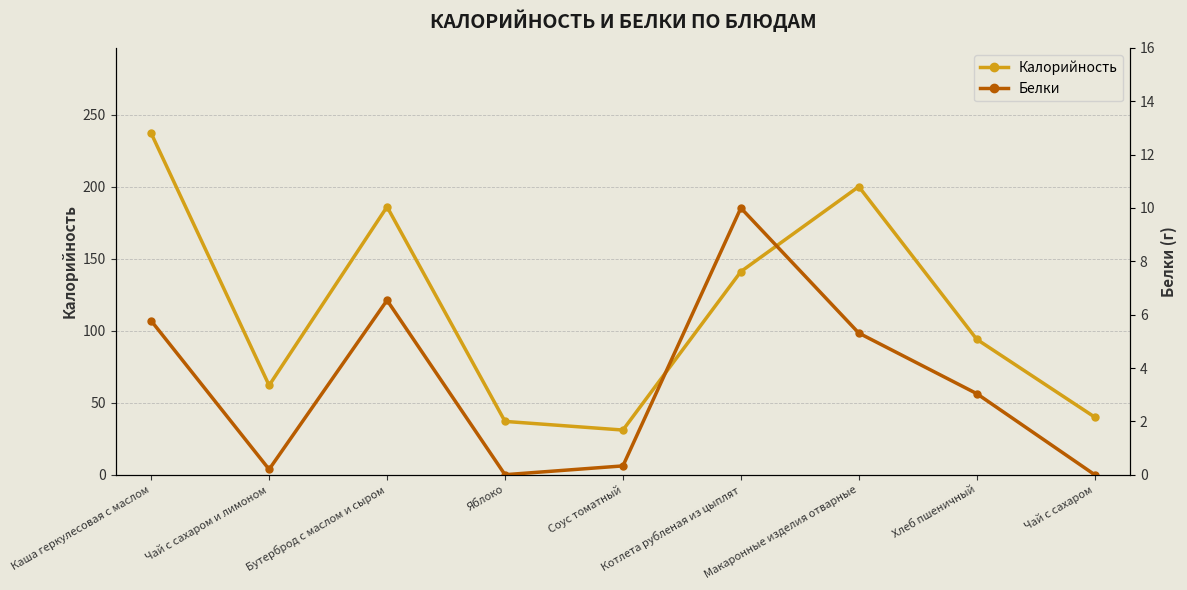

What is the average value of the Калорийность series?

114